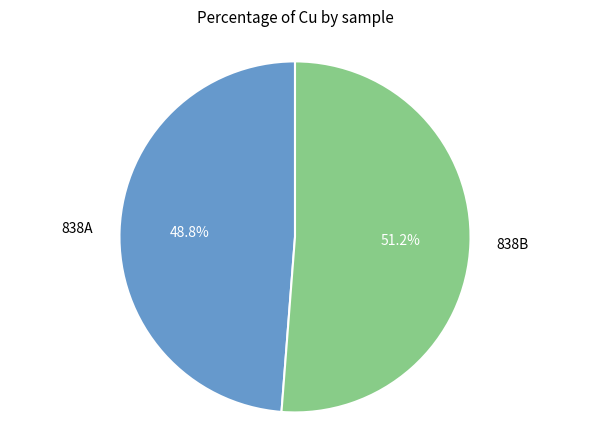

What is the smallest slice in the pie chart?

838A